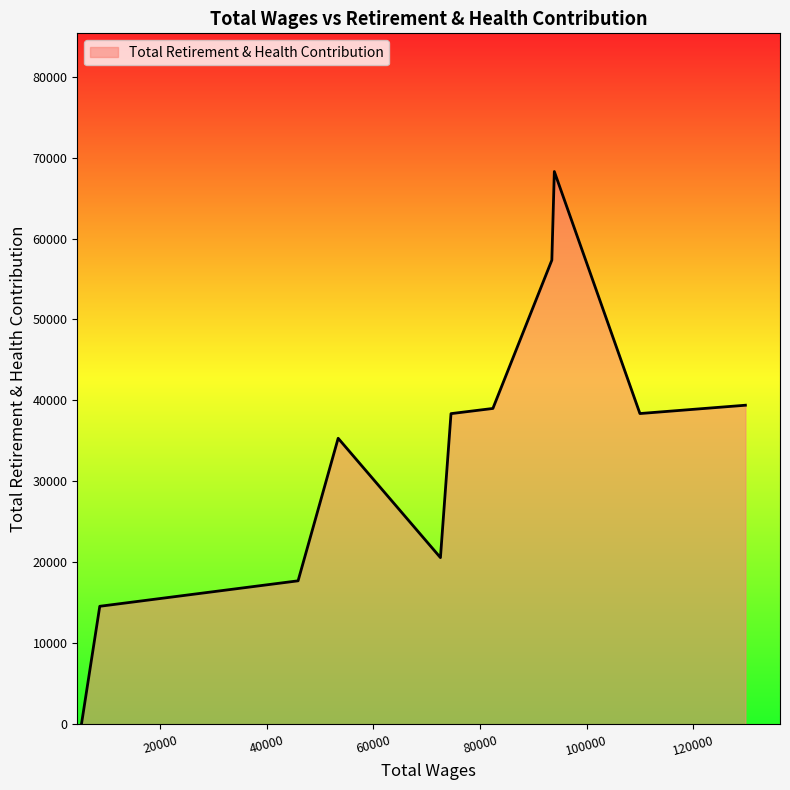

What is the greatest value displayed?

68275